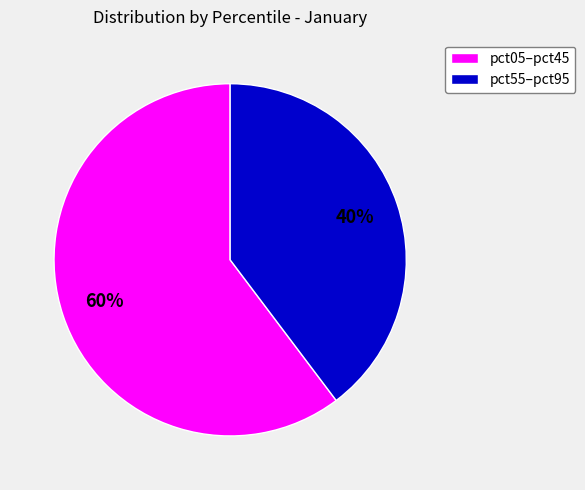

Rank the categories by value from highest to lowest.

pct05–pct45, pct55–pct95